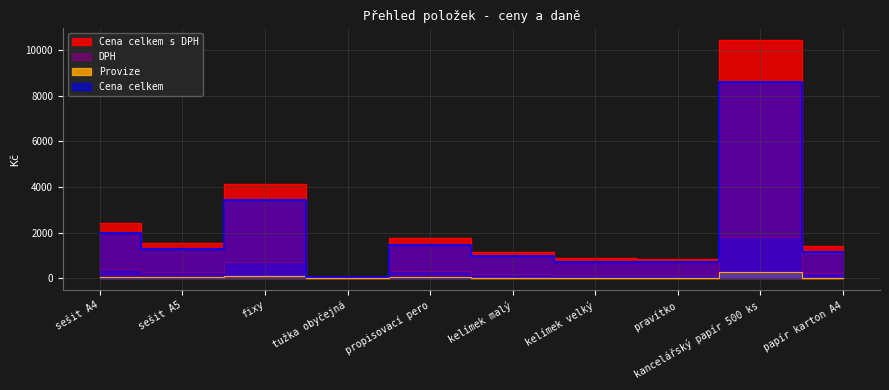

What is the lowest value of the Provize series?

49.1